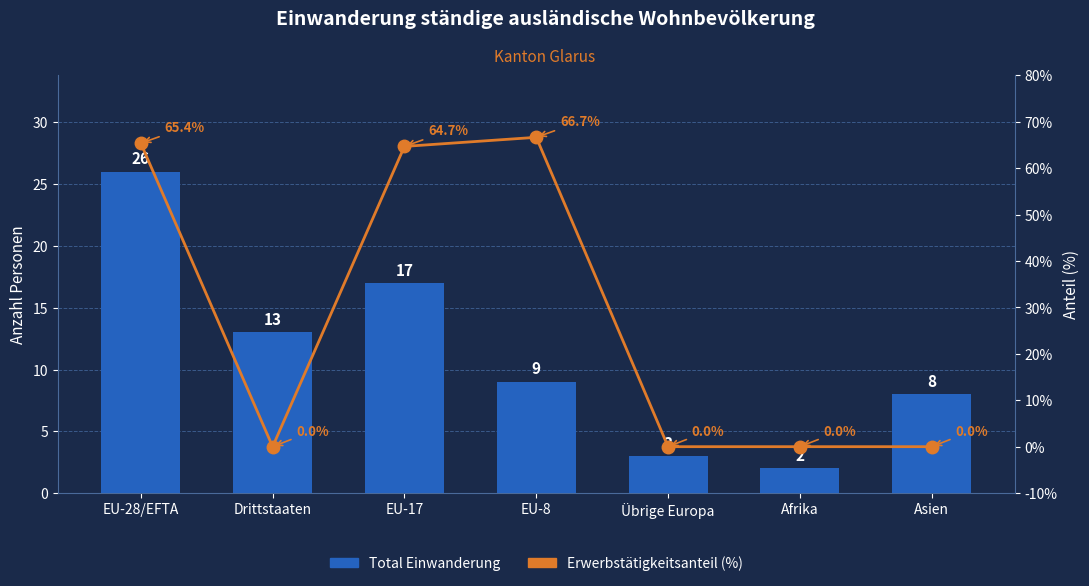

At which label does Total Einwanderung reach its minimum?

Afrika